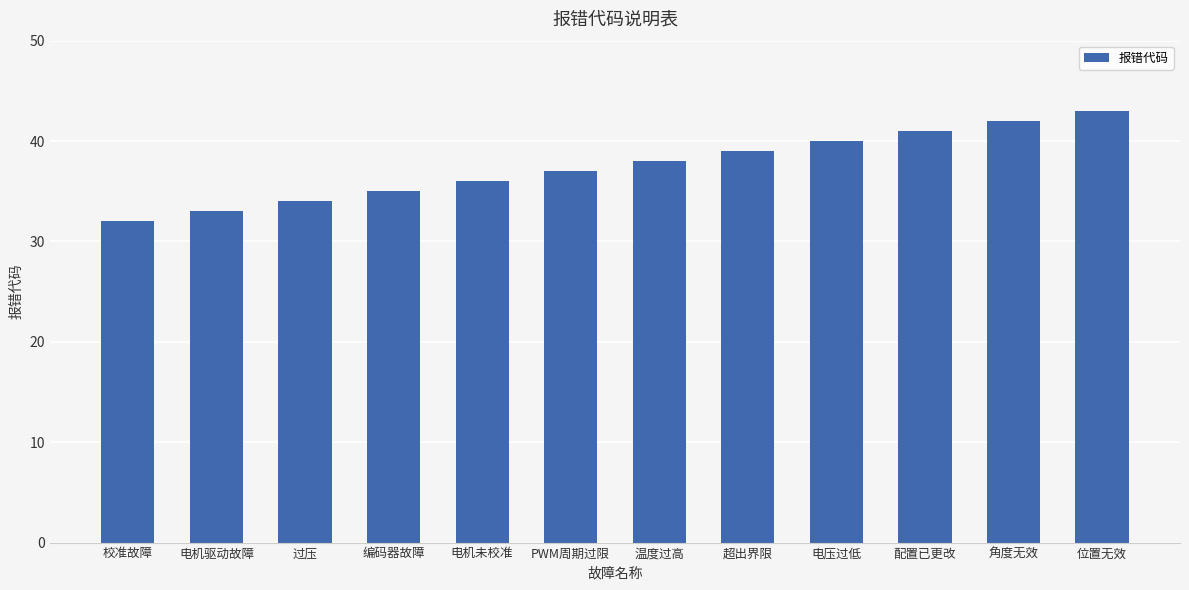

Rank the categories by value from highest to lowest.

位置无效, 角度无效, 配置已更改, 电压过低, 超出界限, 温度过高, PWM周期过限, 电机未校准, 编码器故障, 过压, 电机驱动故障, 校准故障